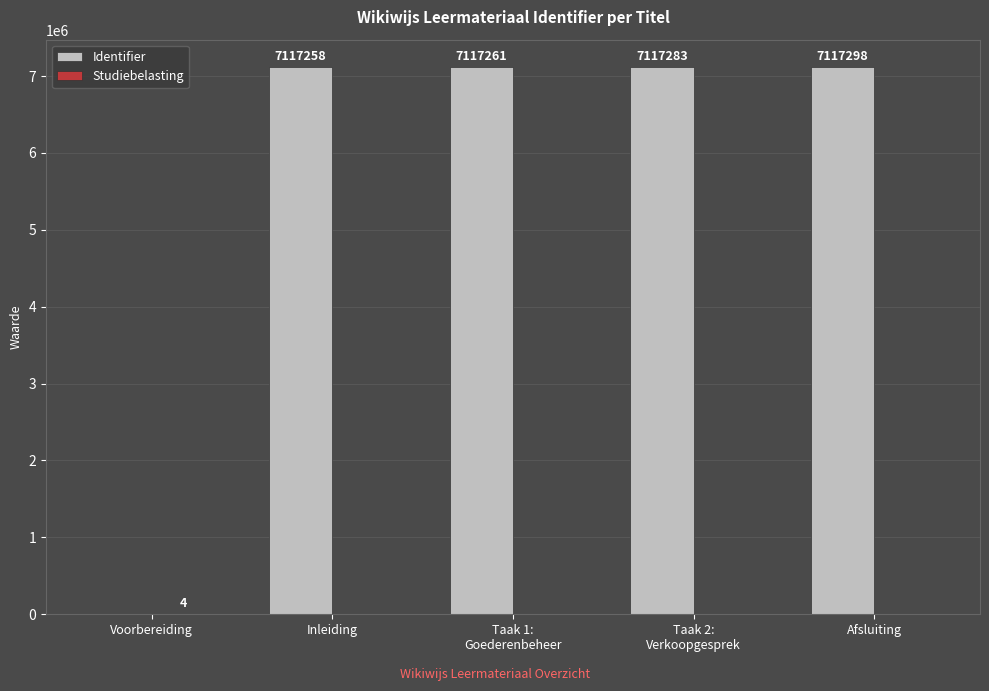

Which category has the highest value in the Identifier series?

Afsluiting